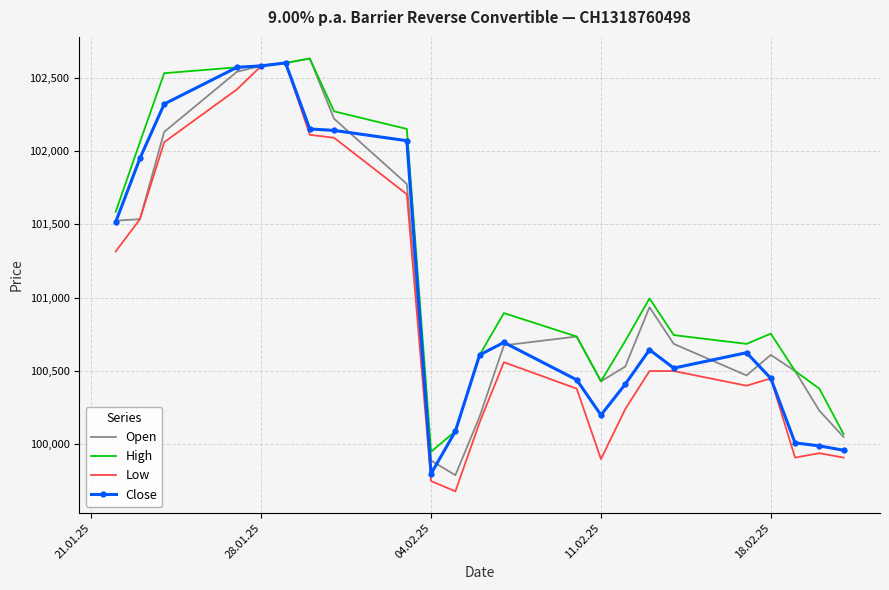

What is the smallest value displayed?

99680